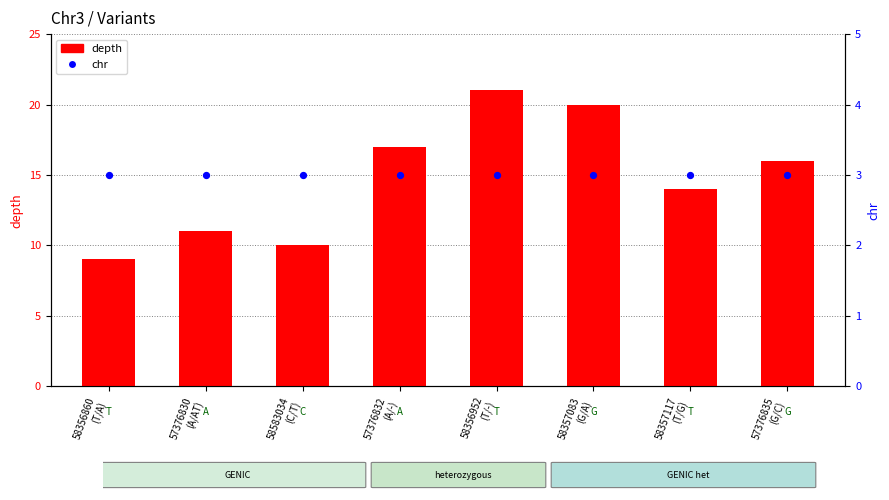

What is the total value across all series at 57376832
(A/-)?

20